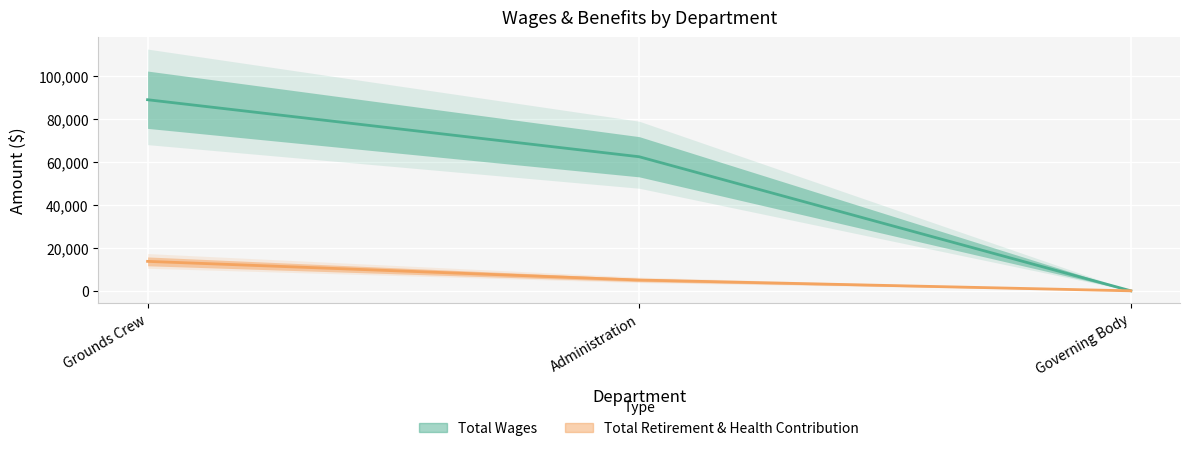

Which series has the largest total across all categories?

Total Wages